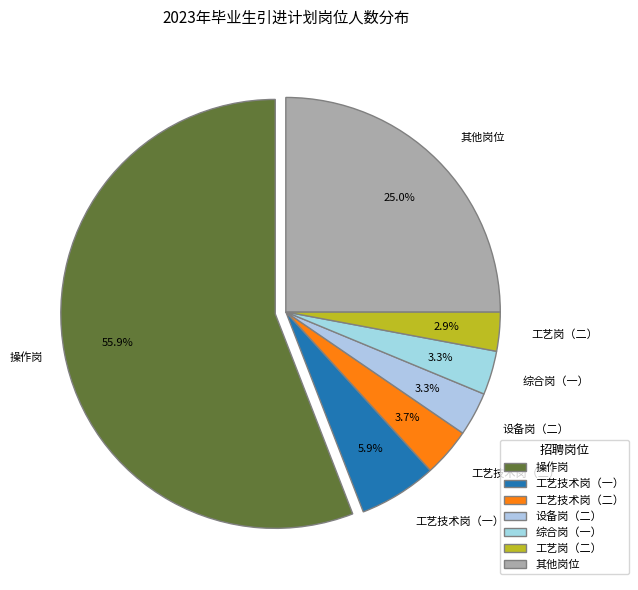

What is the majority slice?

操作岗